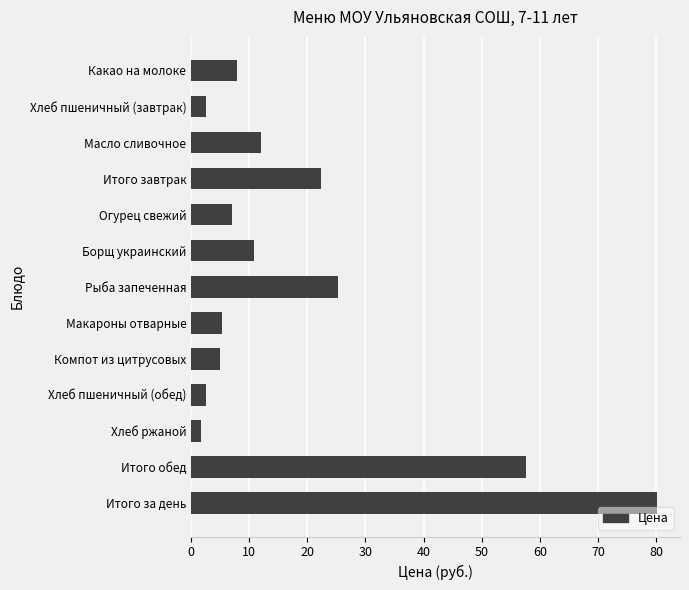

Is it true that the value at Итого обед is 57.7?

True